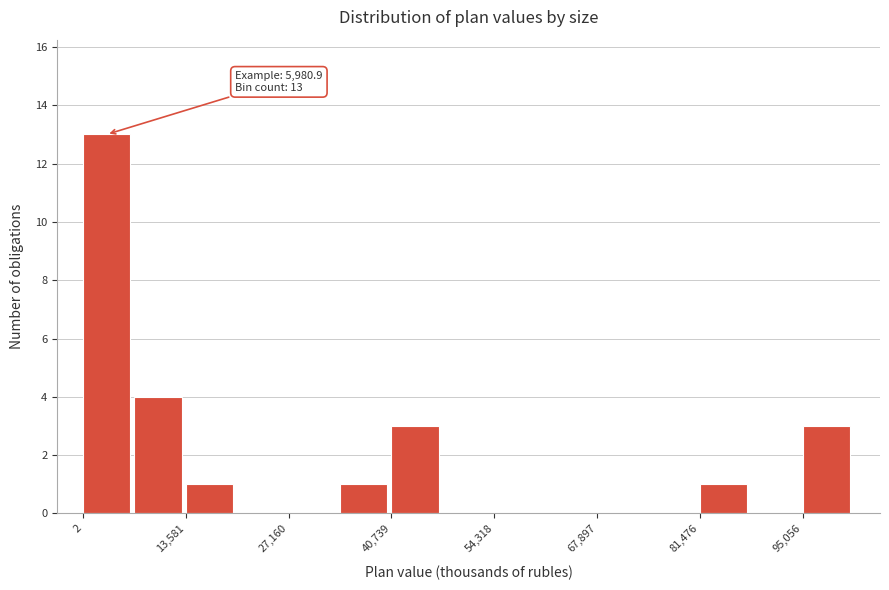

Around what value on the x-axis is the tallest bar? Give the approximate position of its centre, as read against the axis.

4000